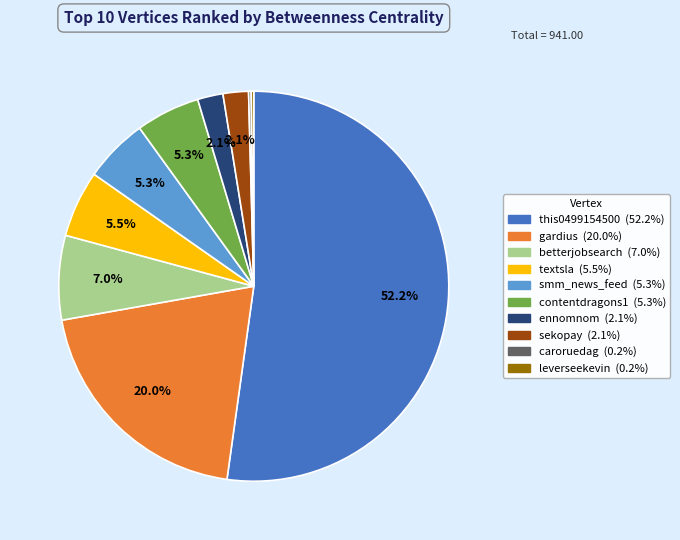

What is the ratio of the value at textsla to the value at smm_news_feed?

1.0